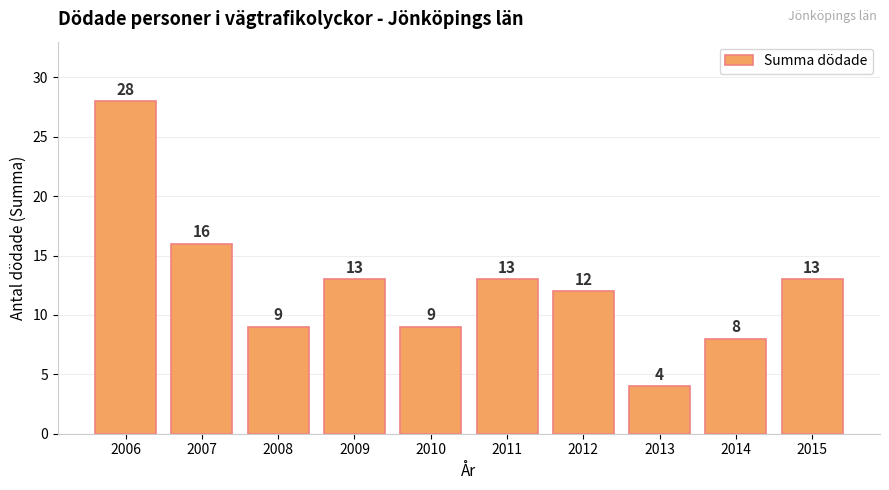

Reading right to left, transcribe all the data shown in this chart.

13	8	4	12	13	9	13	9	16	28